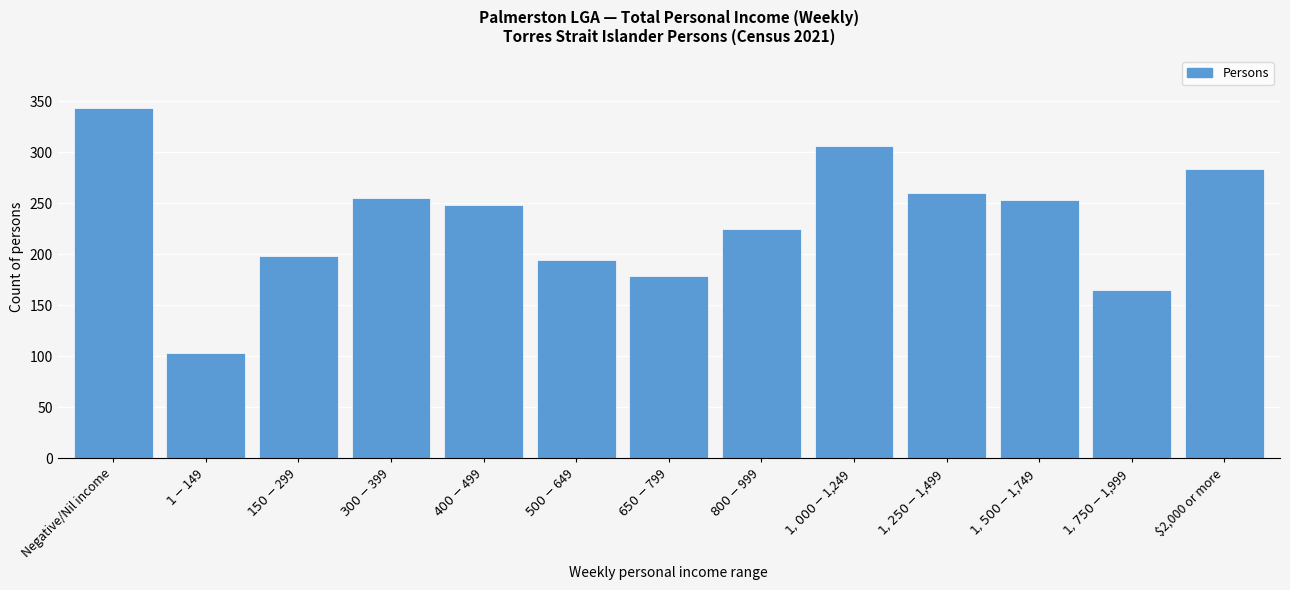

Reading right to left, extract all data points from this chart.

284	165	253	260	306	225	179	194	248	255	198	103	343